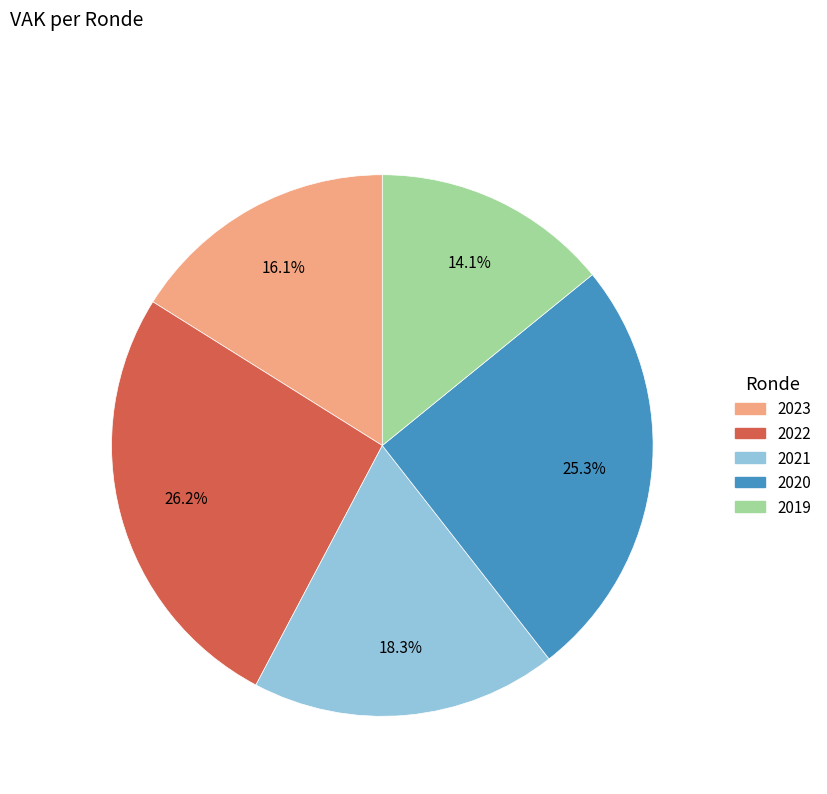

Is there a majority slice in this chart?

No